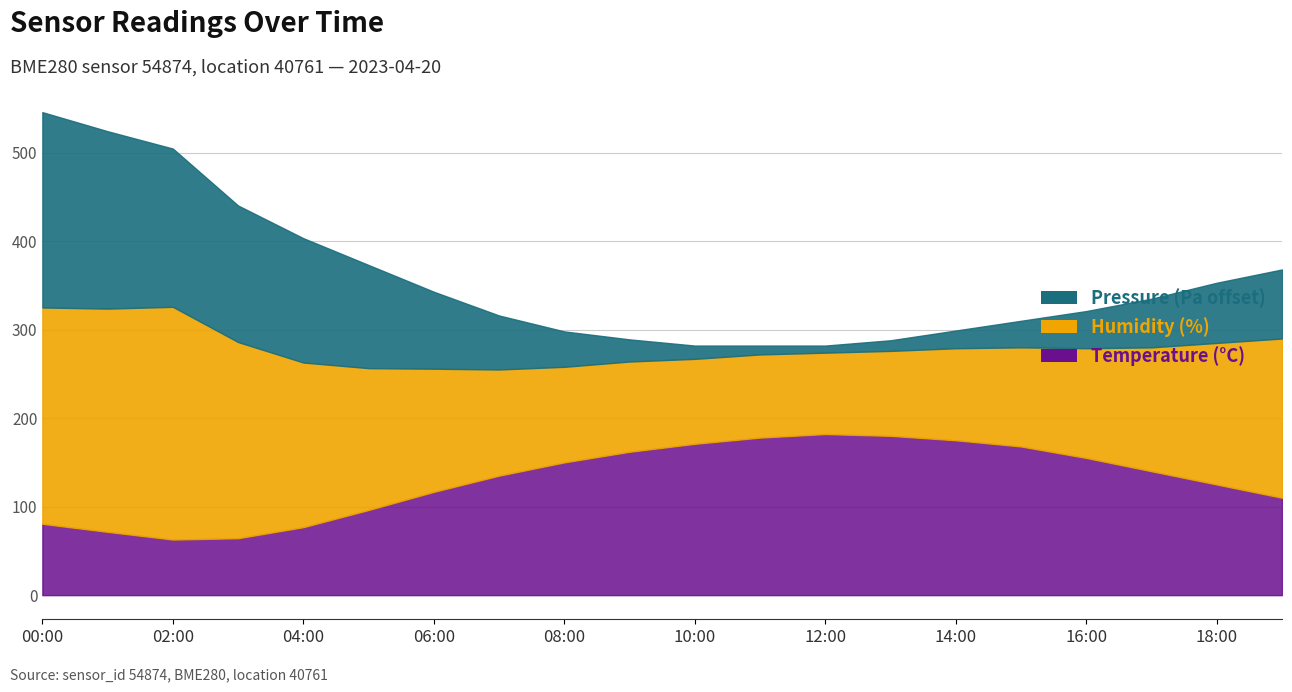

What is the minimum value for Temperature (°C)?

62.8